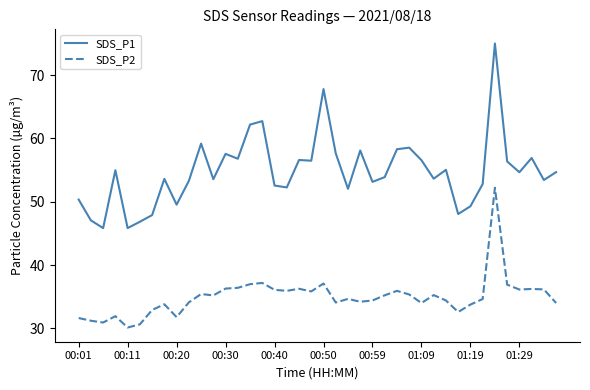

What is the greatest value displayed?

75.0